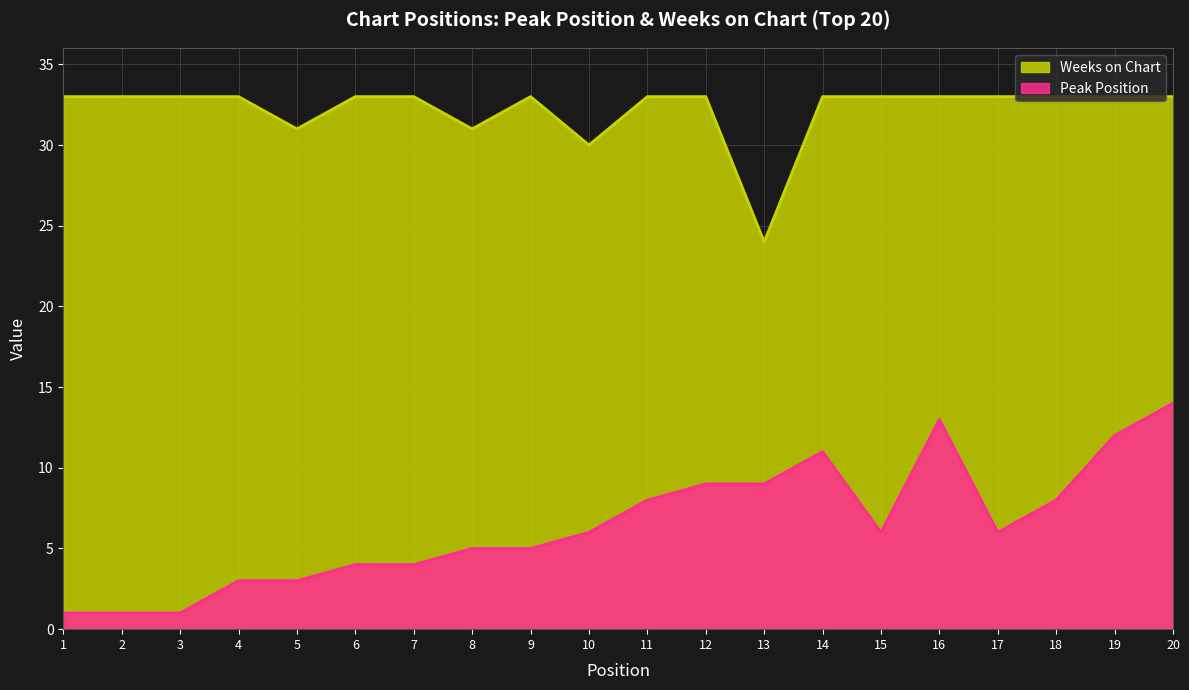

What is the average value of the Peak Position series?

6